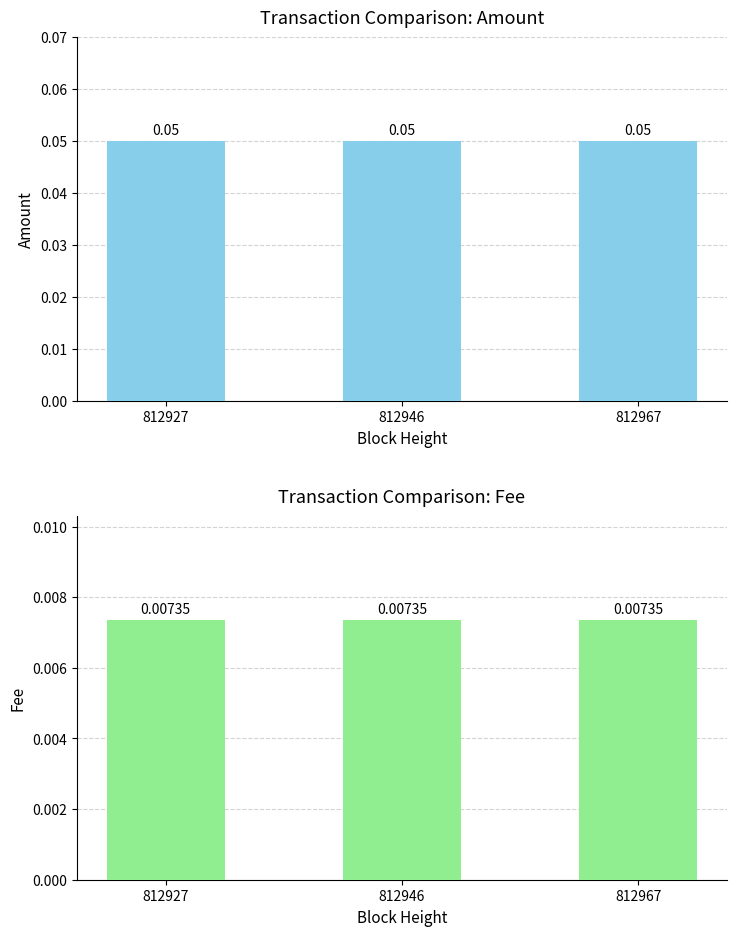

Is it true that Amount equals 0.1 at 812967?

True